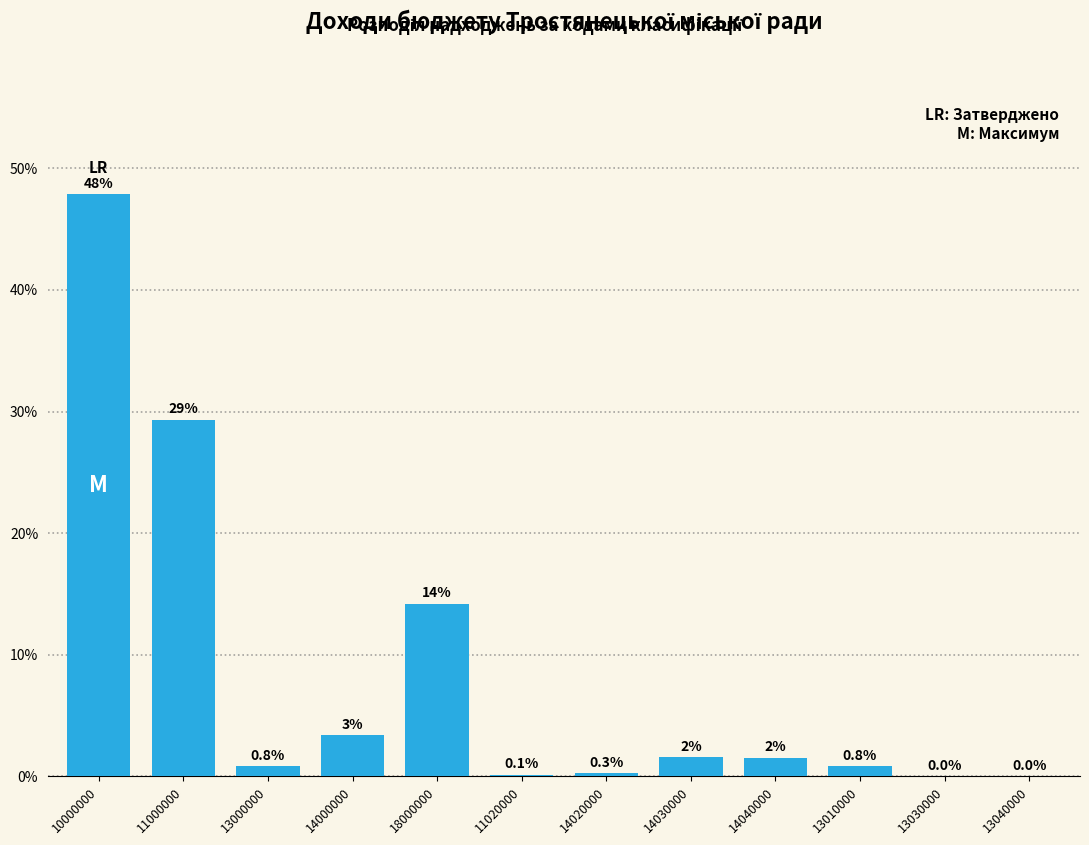

At which label is the value closest to 23?

11000000